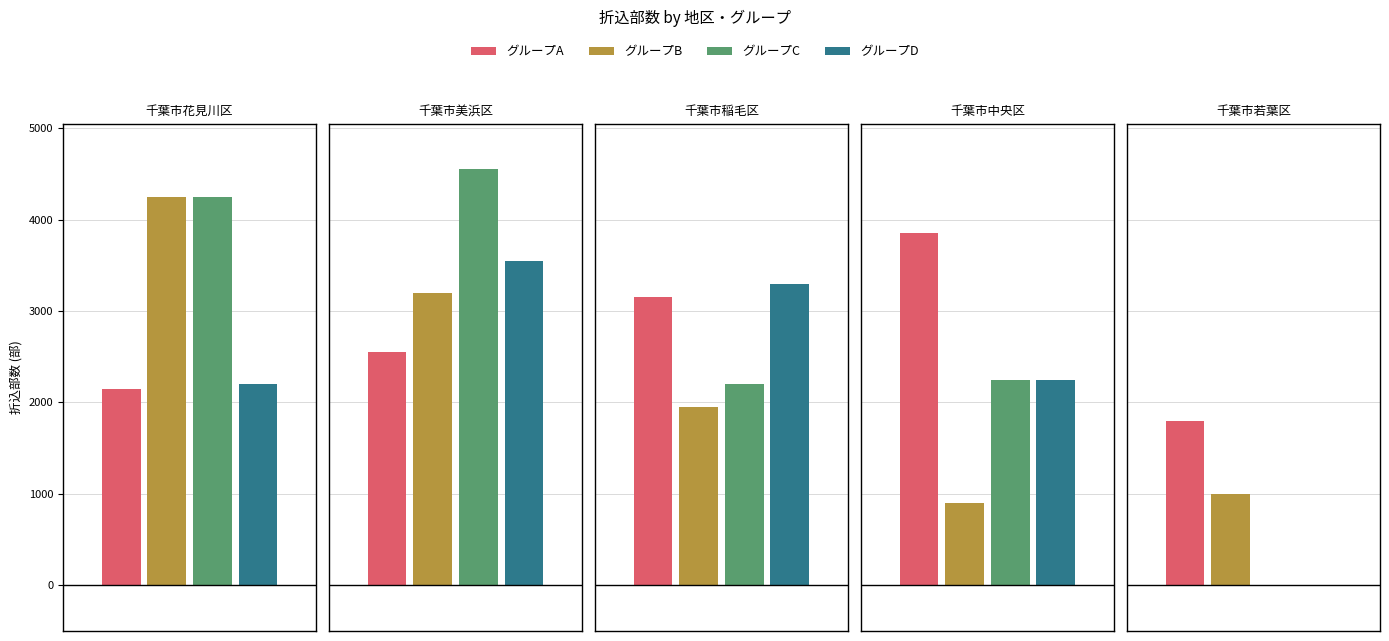

What position from the left is 千葉市中央区?

4